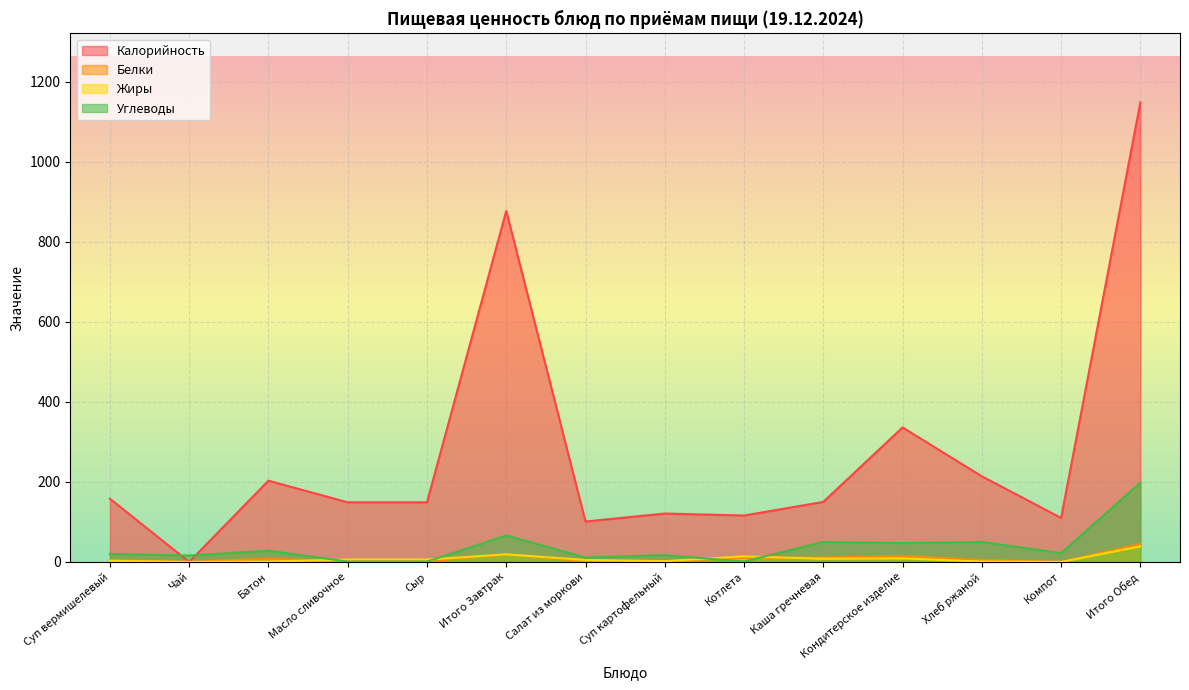

Between Хлеб ржаной and Салат из моркови, which is larger?

Хлеб ржаной